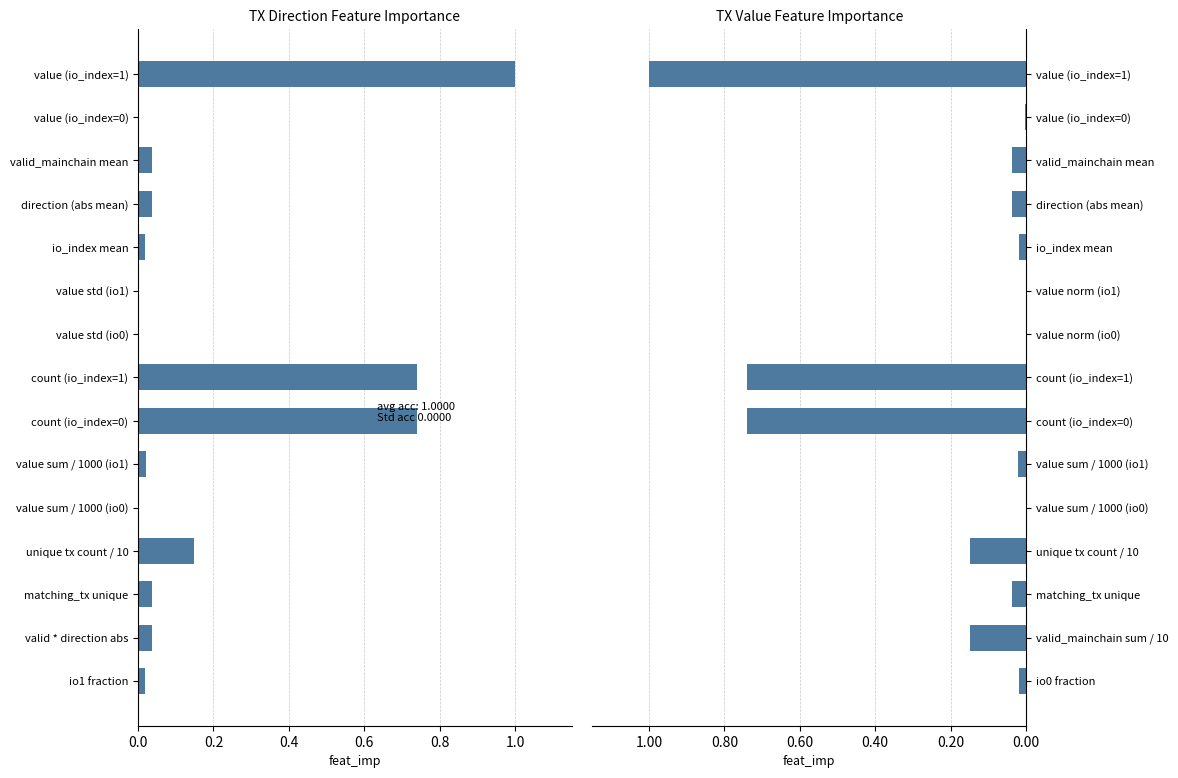

True or false: io_index feature has a value of 0.0 at matching_tx unique.

True